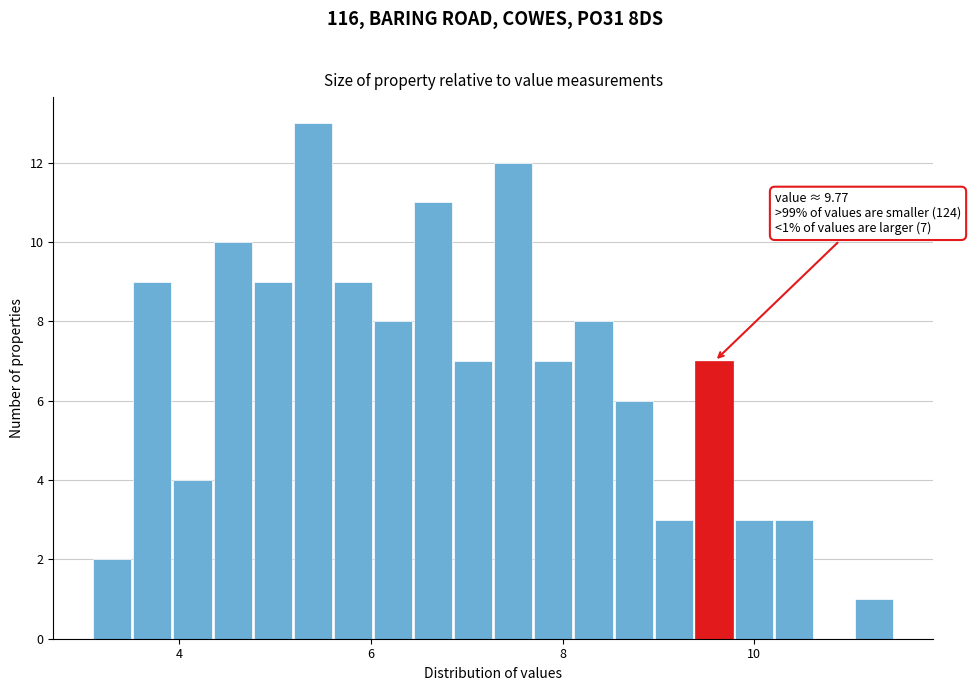

Read against the x-axis, roughly where is the centre of the tallest bar?

5.4